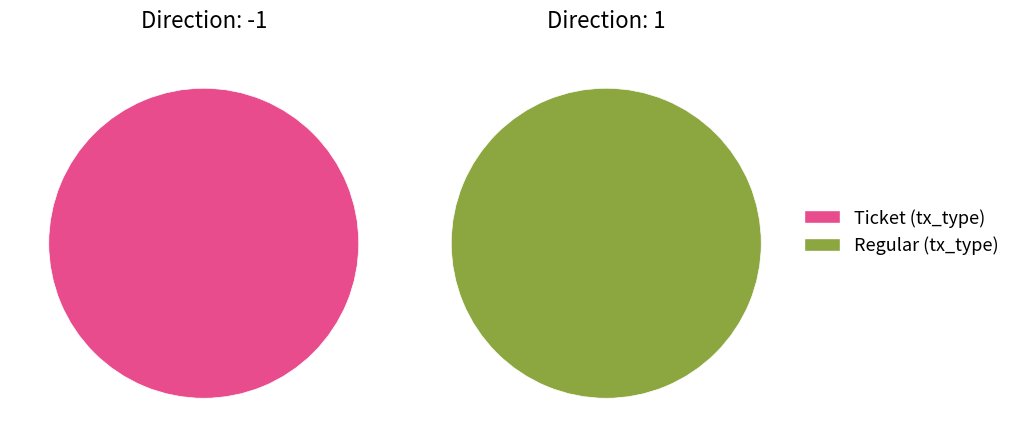

True or false: tx_type: Regular (io_index=19) accounts for 99% of the total.

False